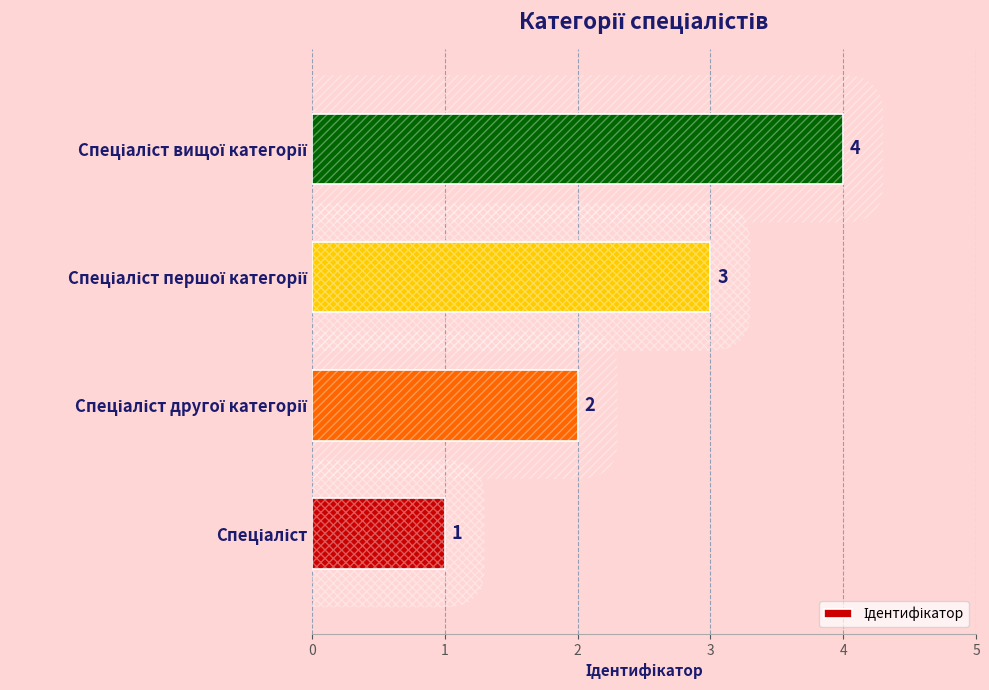

Does the chart contain any negative values?

No